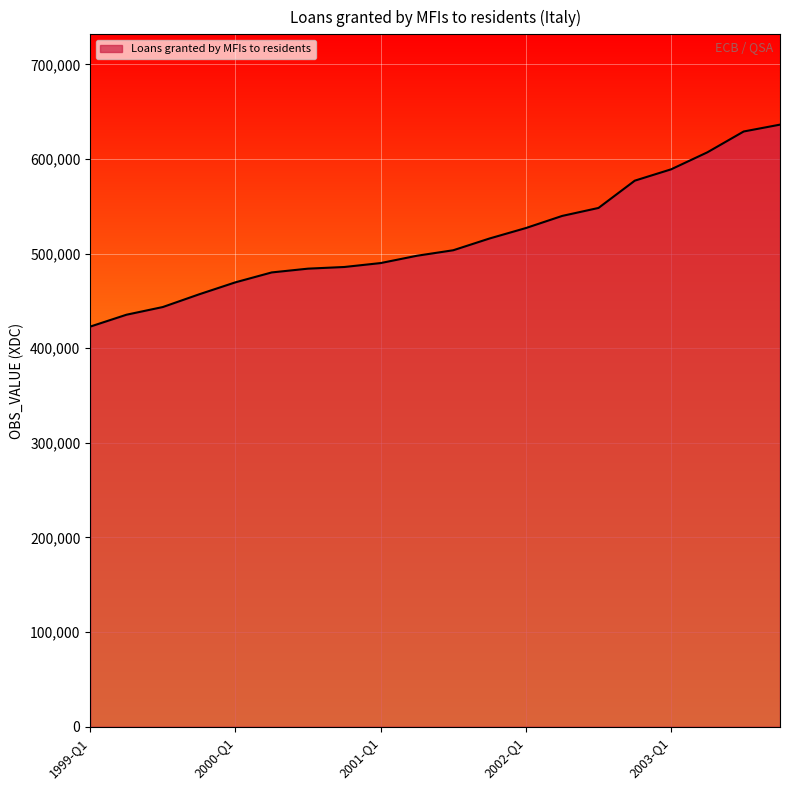

What is the difference between the maximum and minimum values?

213456